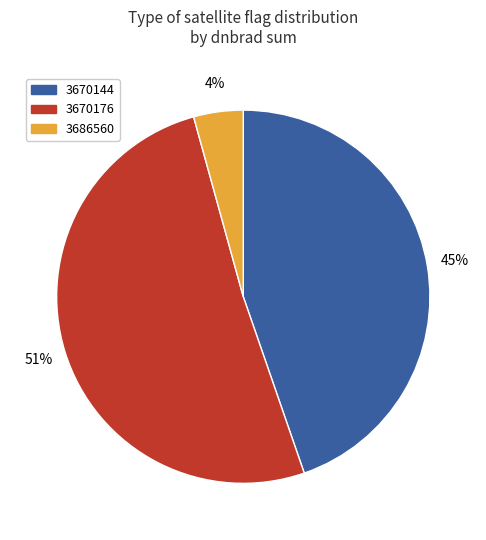

Which slice is the smallest?

3686560